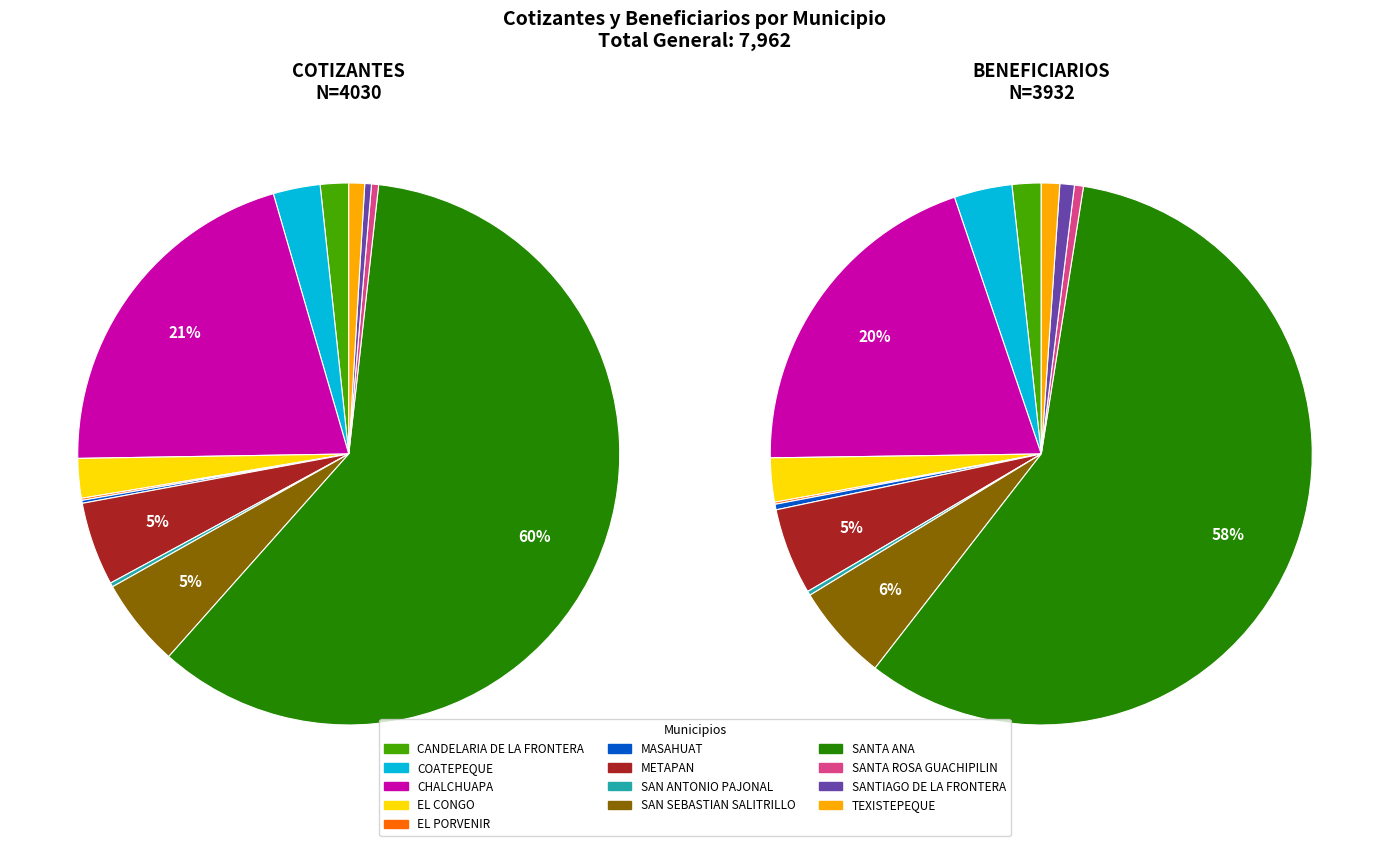

What portion of the pie excludes EL PORVENIR?

99.9%